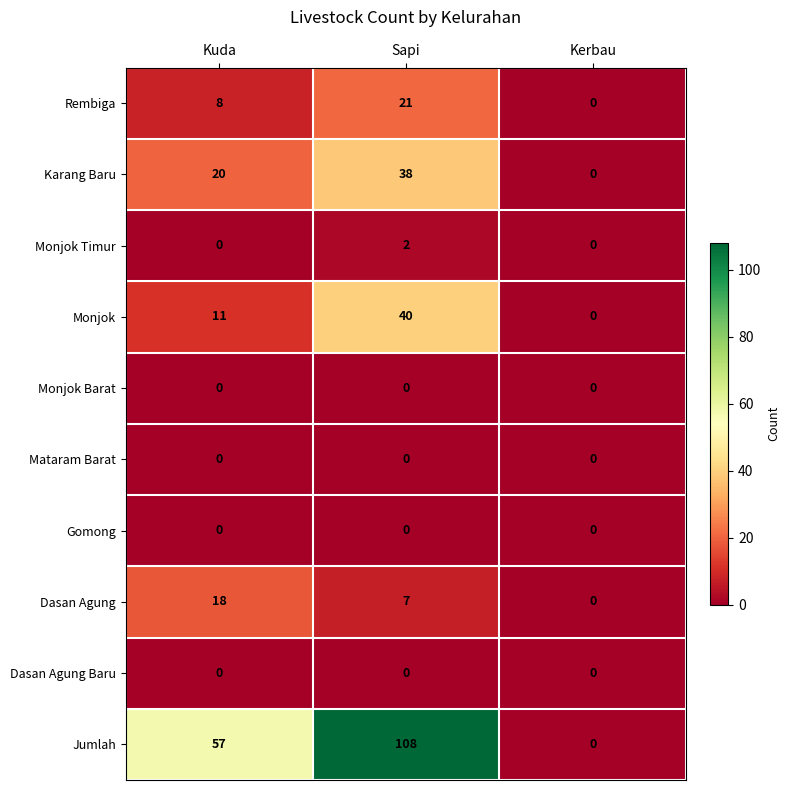

Rank the categories by Dasan Agung value from lowest to highest.

Kerbau, Sapi, Kuda